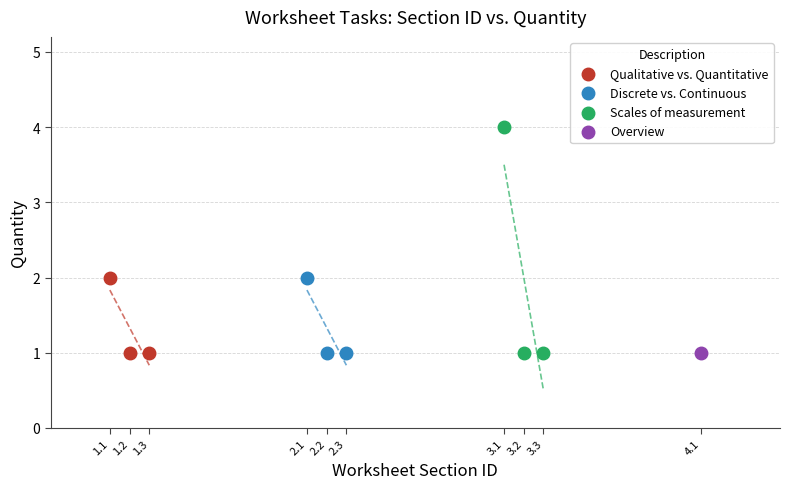

What are all the series names shown in the legend?

Qualitative vs. Quantitative, Discrete vs. Continuous, Scales of measurement, Overview